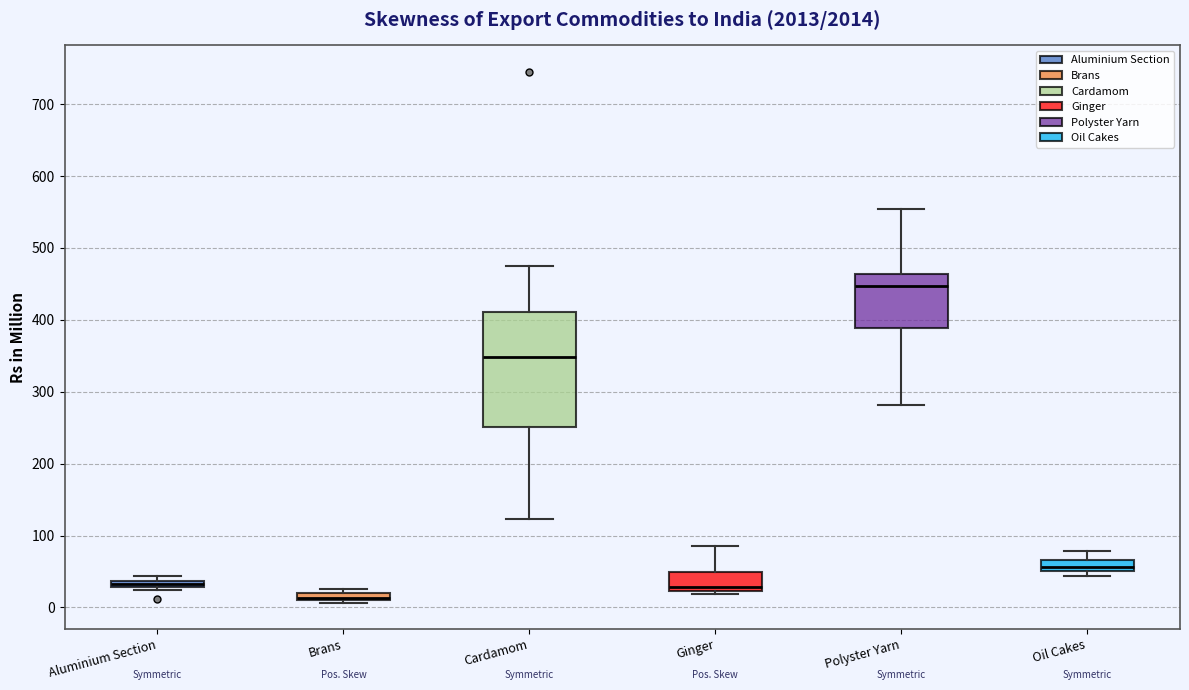

Where is the lower edge of the box for Aluminium Section on the y-axis? The values are not printed on the chart, so give them approximately, as read against the axis.

30